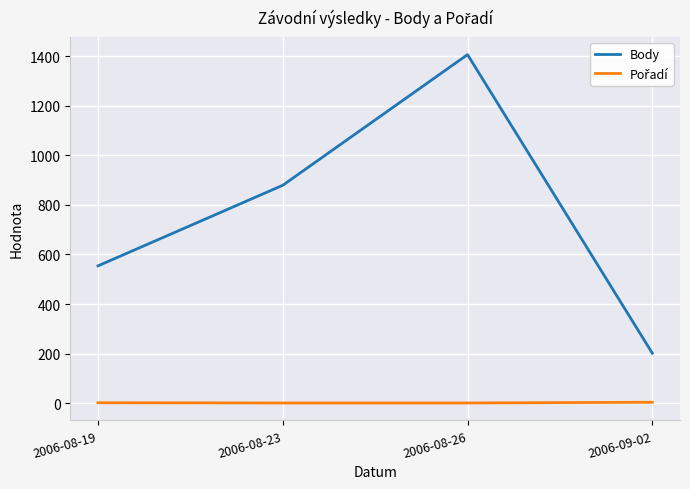

What is the greatest value displayed?

1406